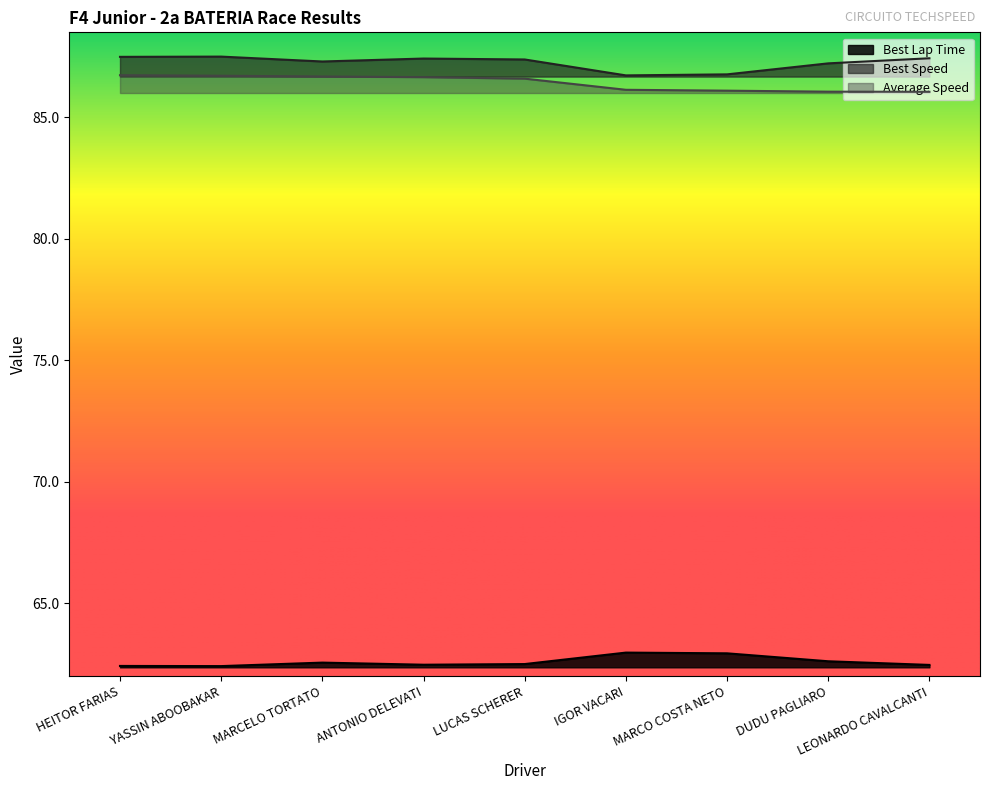

What is the lowest value of the Best Speed series?

86.7